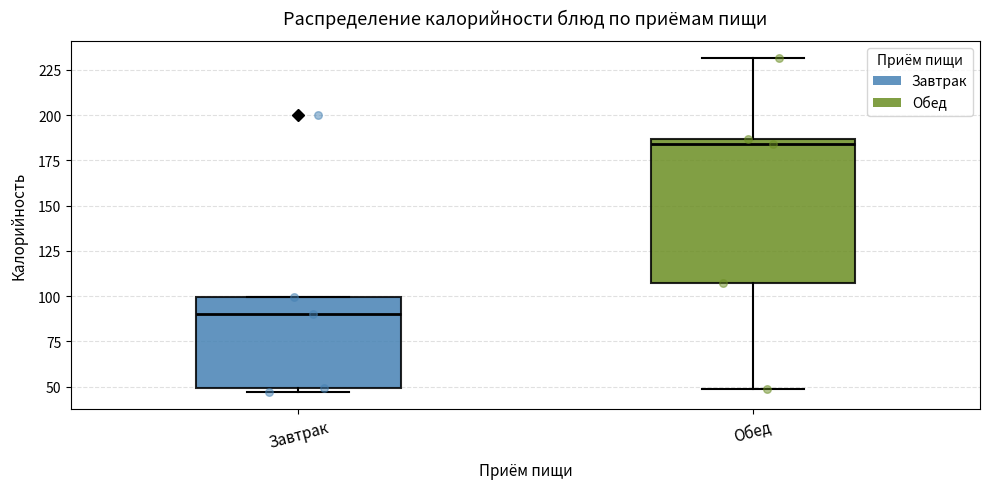

Reading left to right, transcribe this box plot: for each box, give where its median line is, the range the box spans, and where its two whiskers end, as read against the y-axis. The values are not printed on the chart, so give them approximately, as read against the axis.

Завтрак: median 90, box 50 to 100, whiskers 45 to 100
Обед: median 185 (just below the box's upper edge), box 105 to 185, whiskers 50 to 230